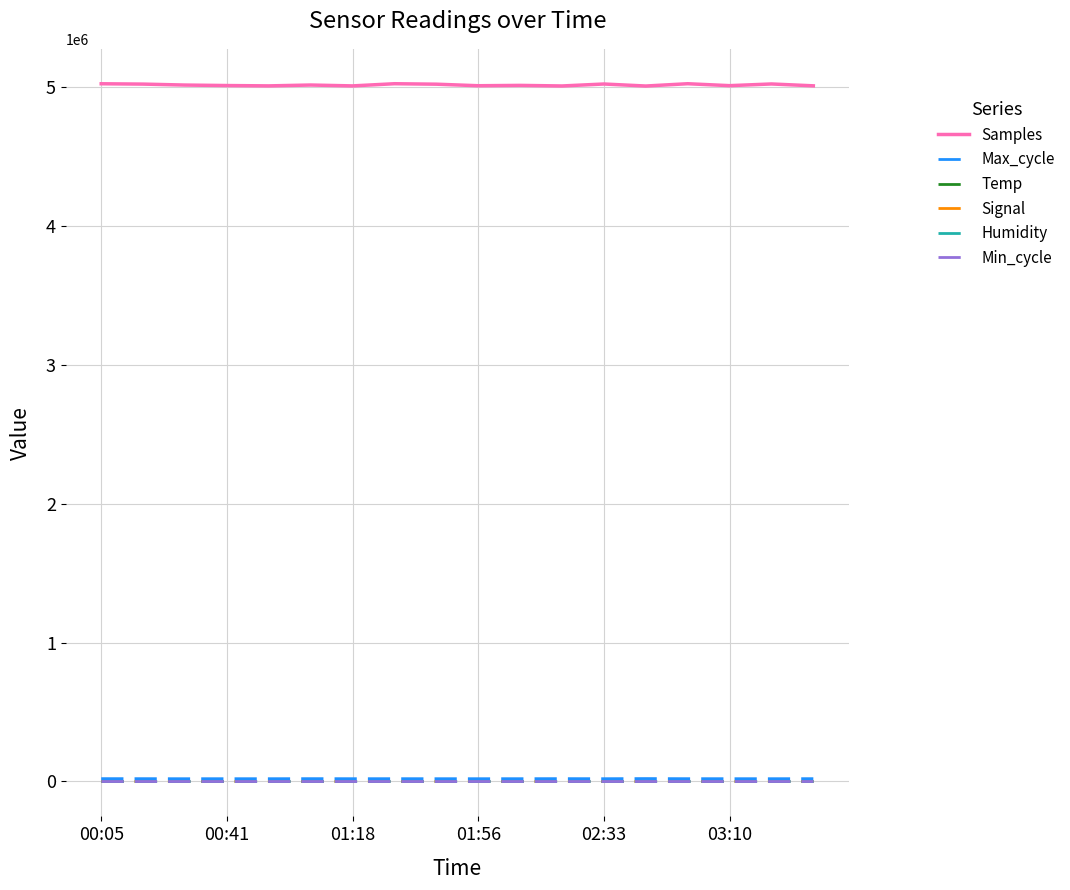

True or false: Min_cycle and Samples cross at least once.

False